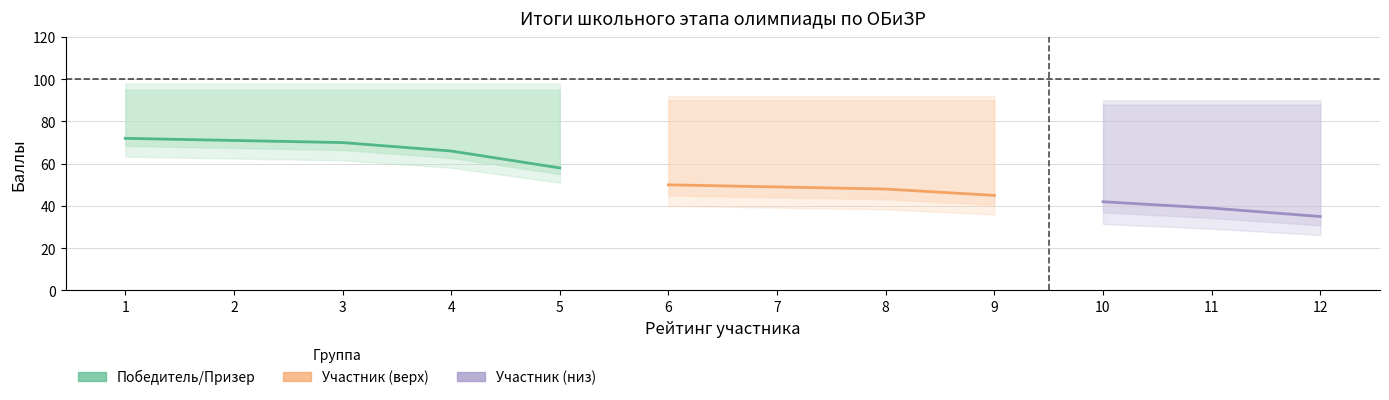

Which category has the lowest value across all series?

12